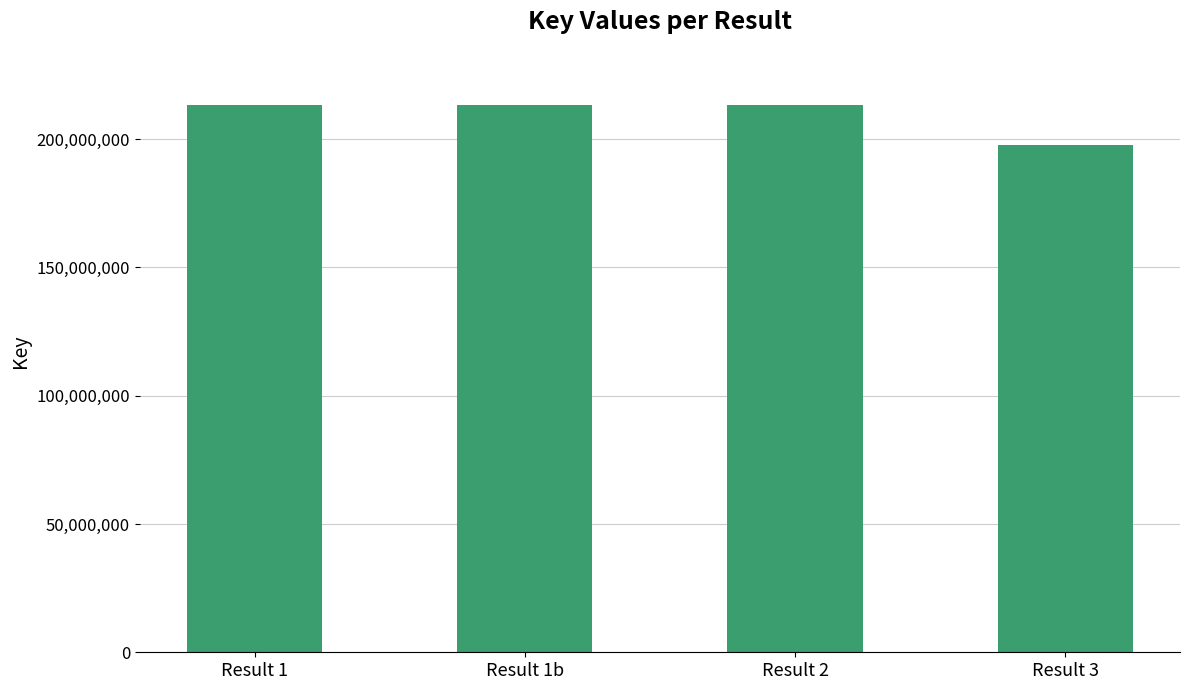

Does the chart contain stacked bars?

No